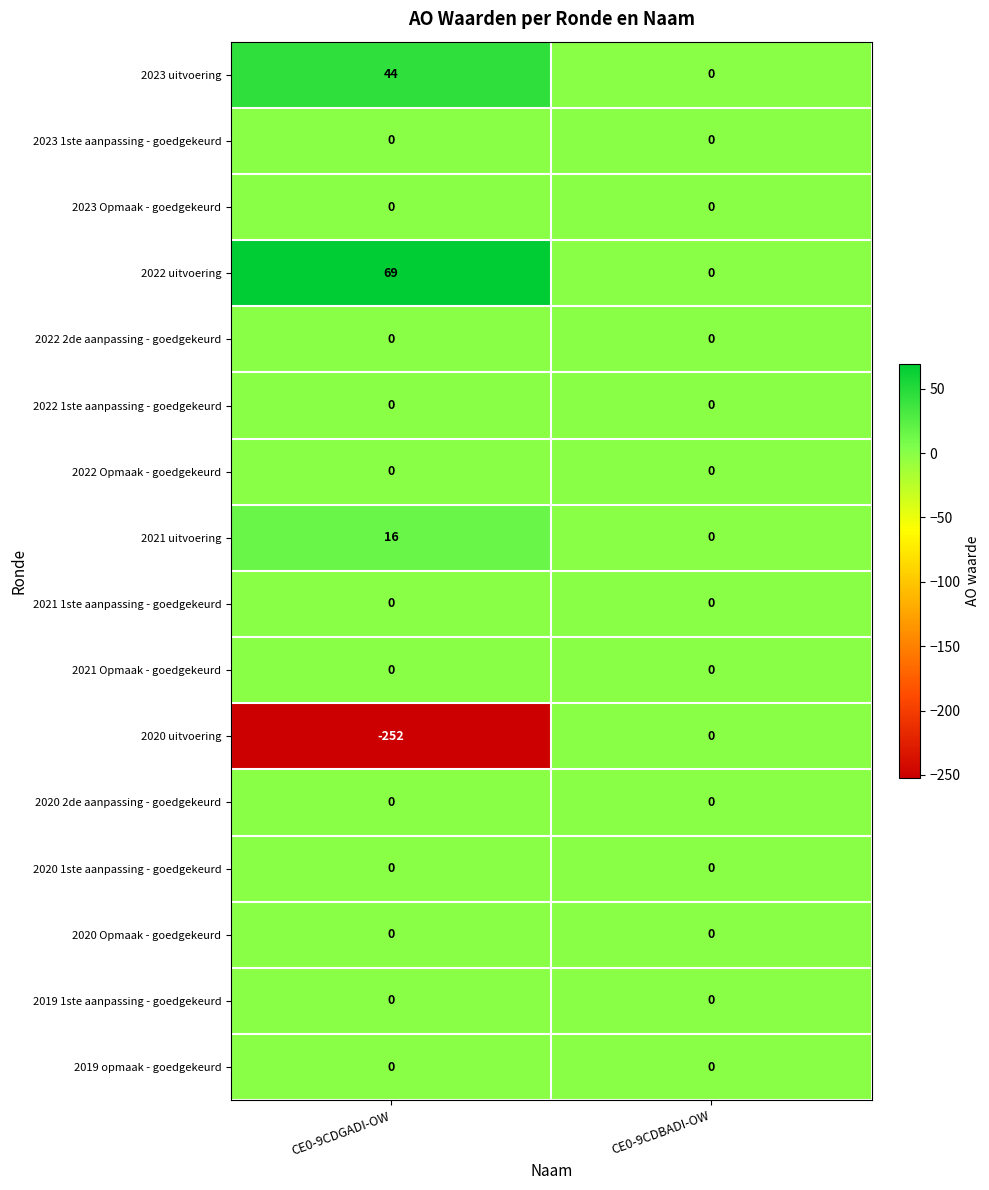

How many distinct data groups are displayed?

16